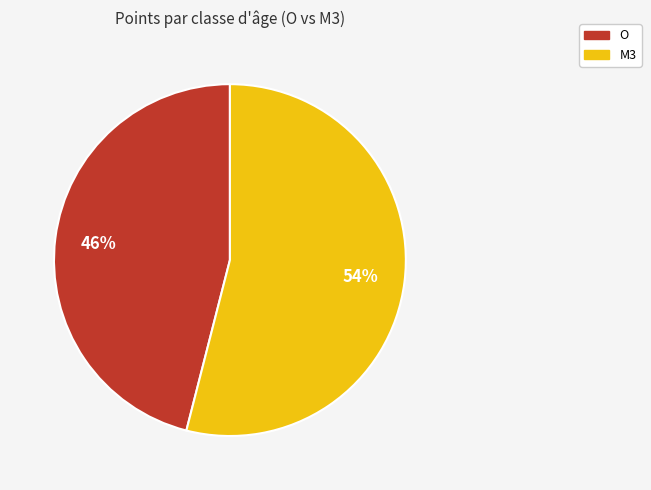

Approximately how many times larger is the value at M3 compared to O?

1.2